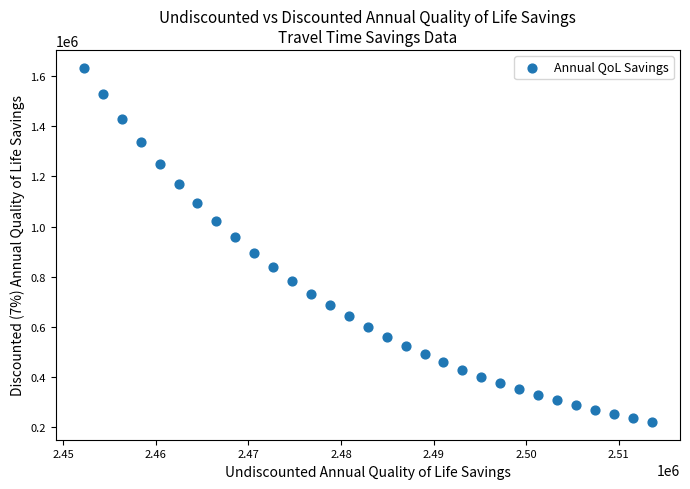

What is the range of X values (max minus min)?

61305.9